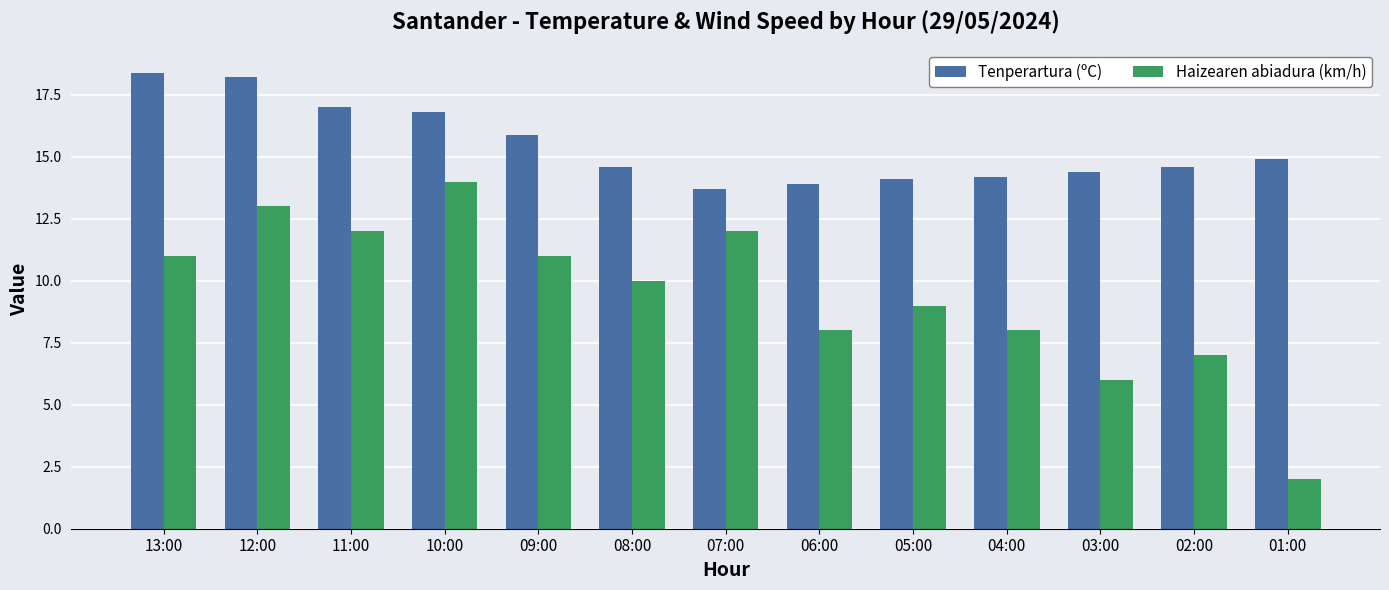

What are all the series names shown in the legend?

Tenperartura (ºC), Haizearen abiadura (km/h)